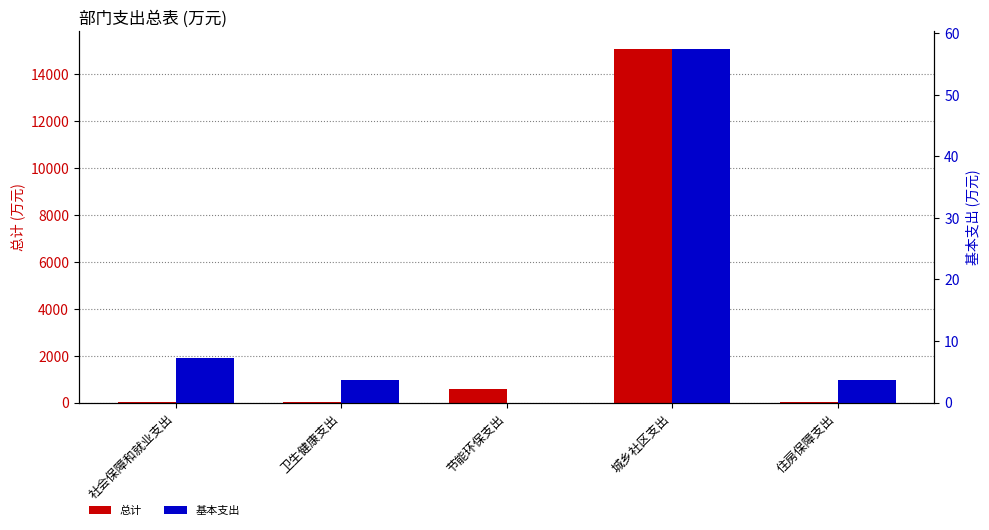

What are all the series names shown in the legend?

总计, 基本支出